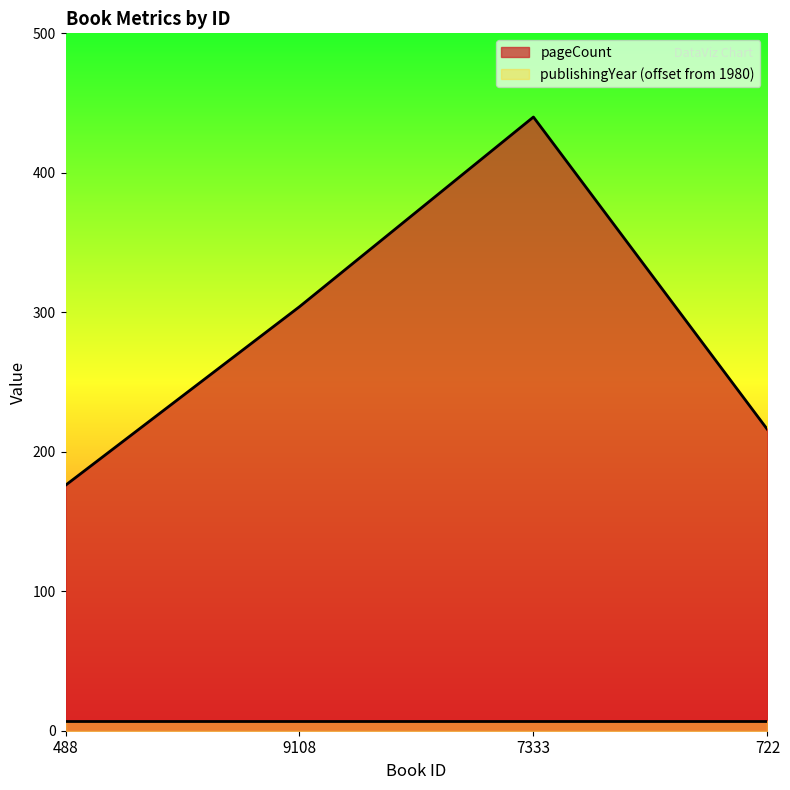

What is the average value?

284